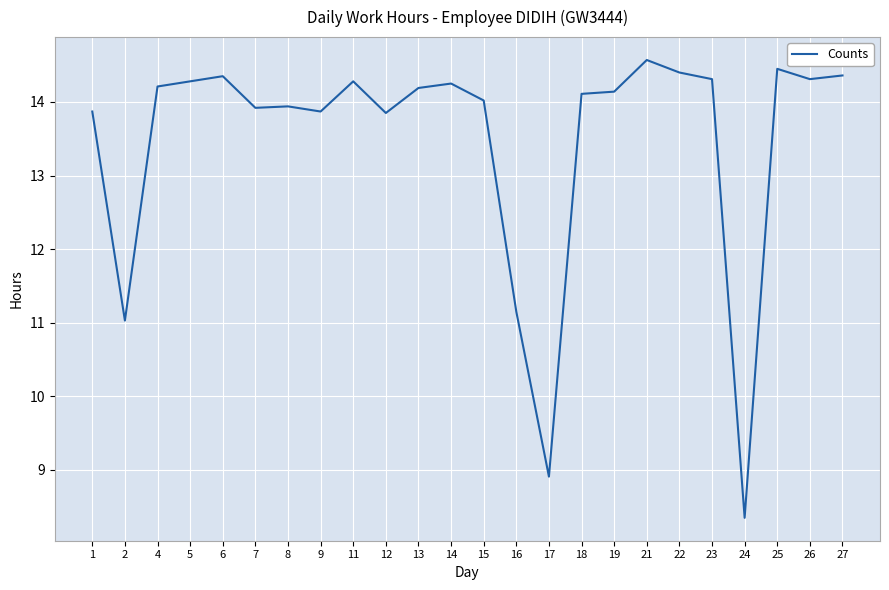

What is the change in value from 8 to 19?

+0.2